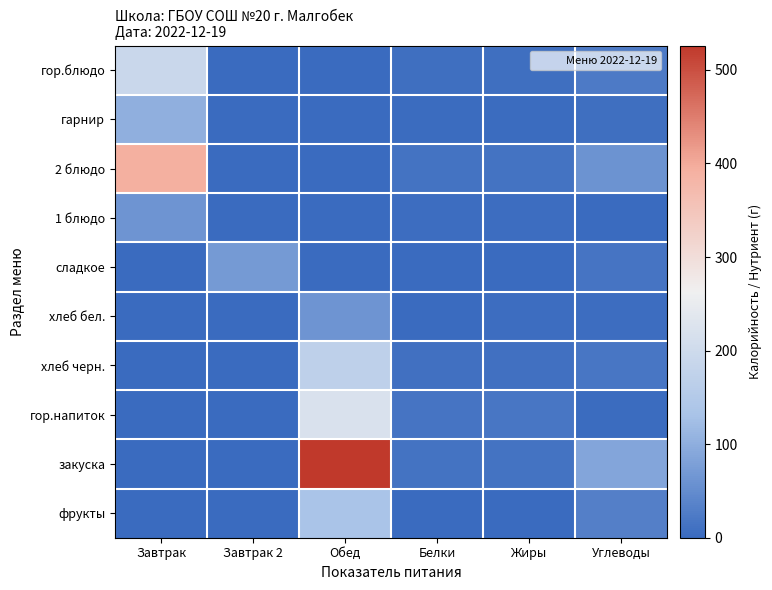

Between Жиры and Завтрак, which is larger?

Завтрак